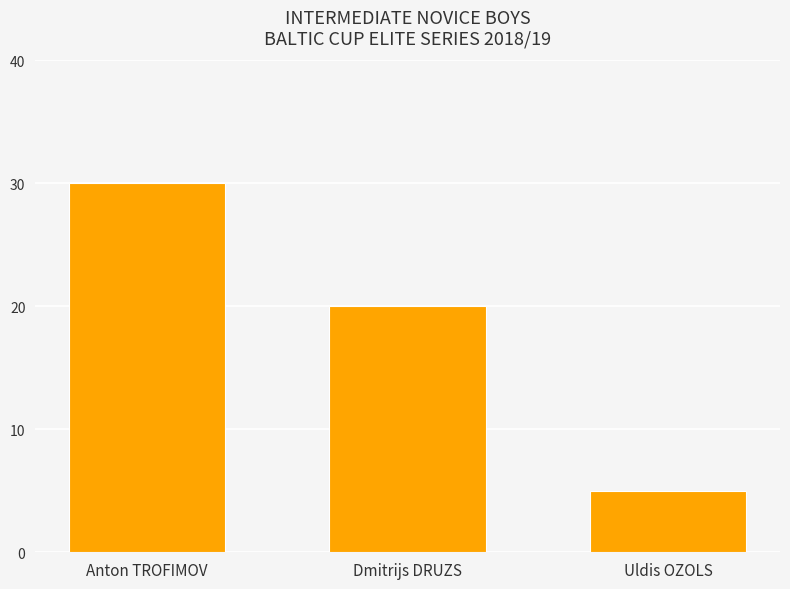

What value does the data have at Dmitrijs DRUZS?

20